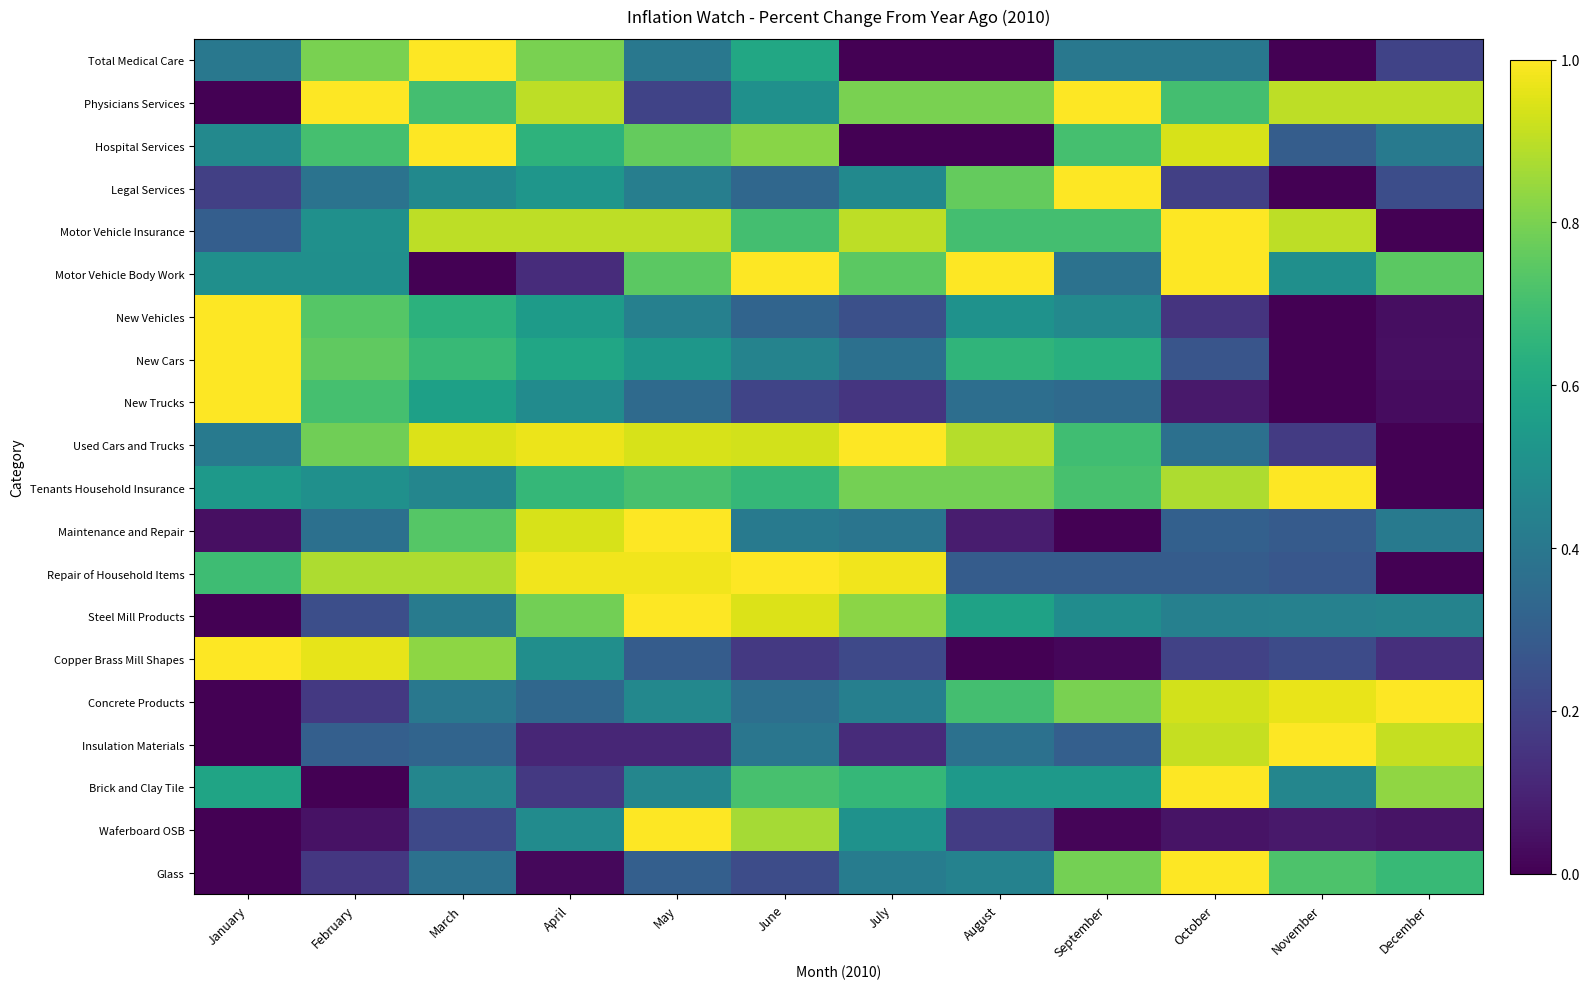

Which has a higher value, January or June?

June